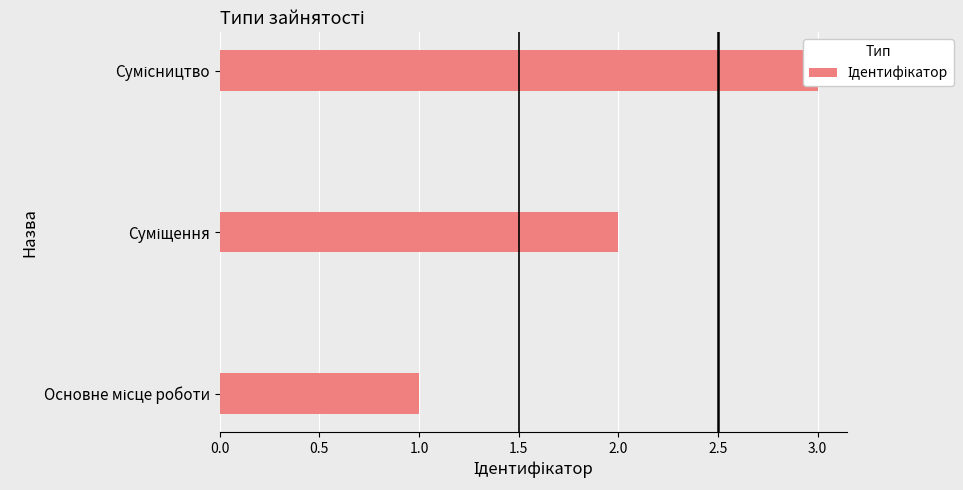

What is the difference between the maximum and minimum values?

2